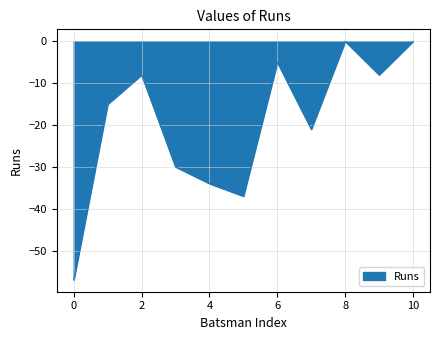

What is the minimum value shown in the chart?

-57